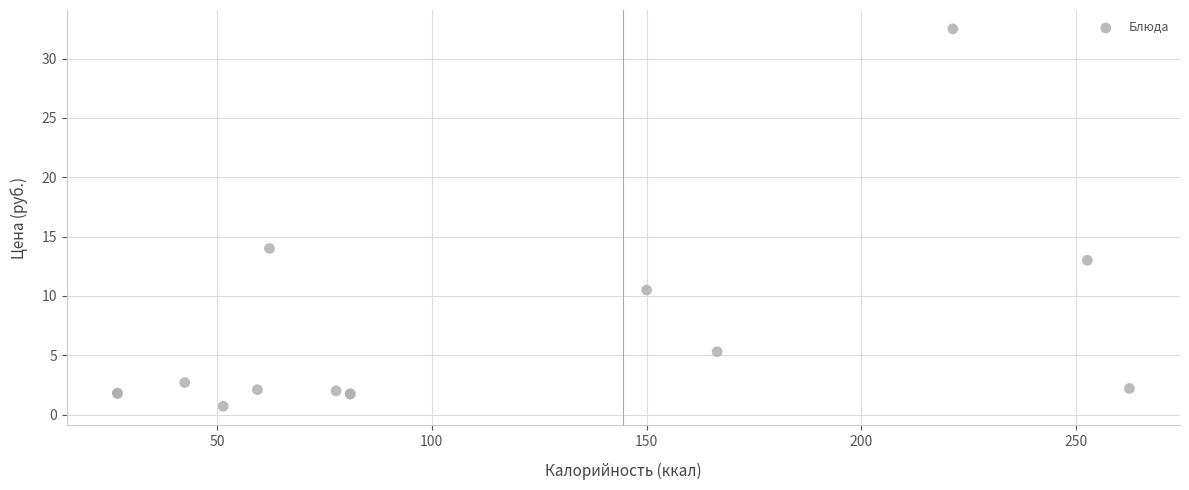

What Y value in the scatter plot is closest to 16?

14.0